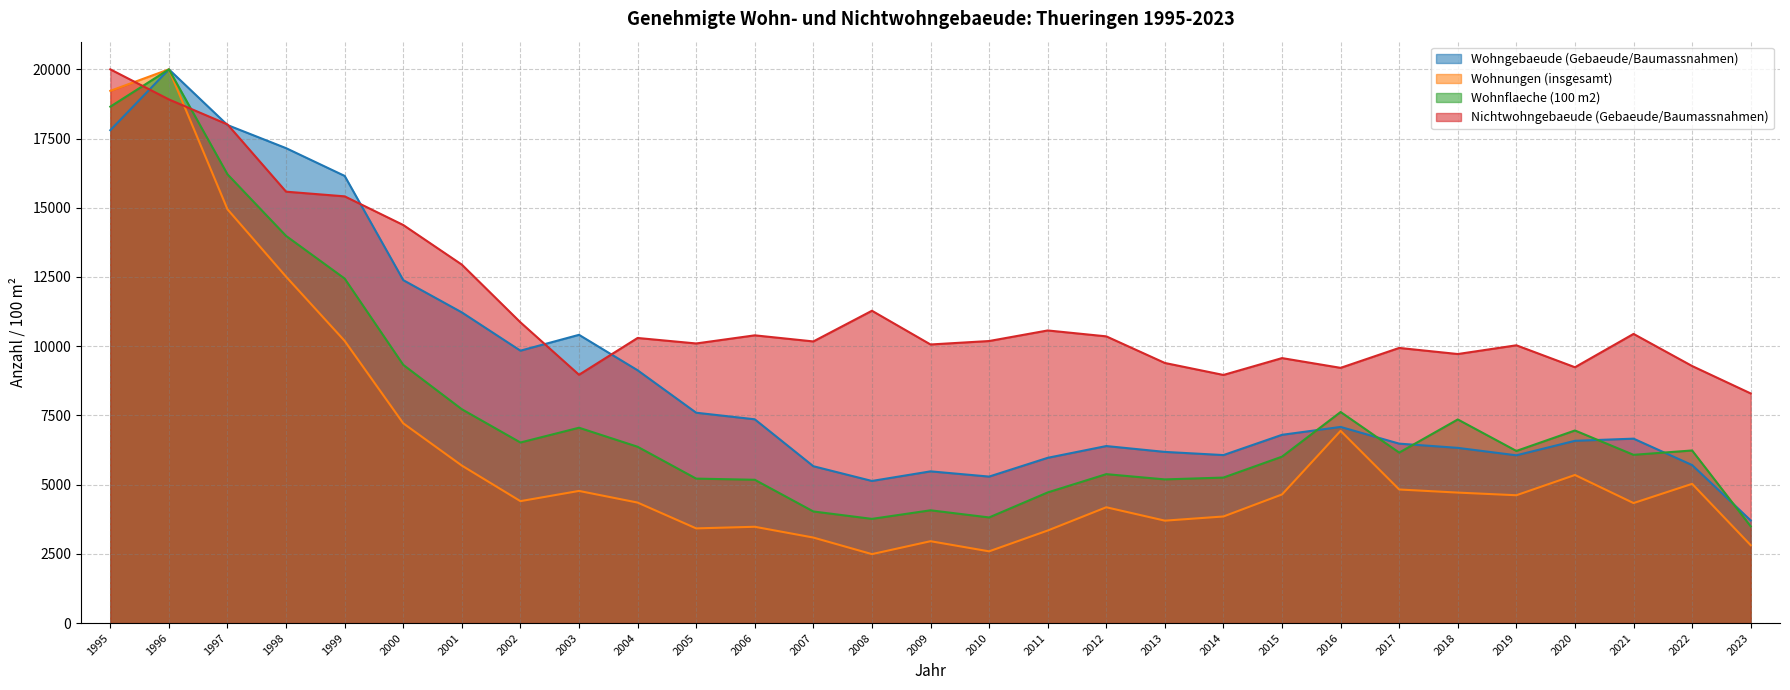

True or false: Wohnflaeche (100 m2) and Wohnungen (insgesamt) cross at least once.

False